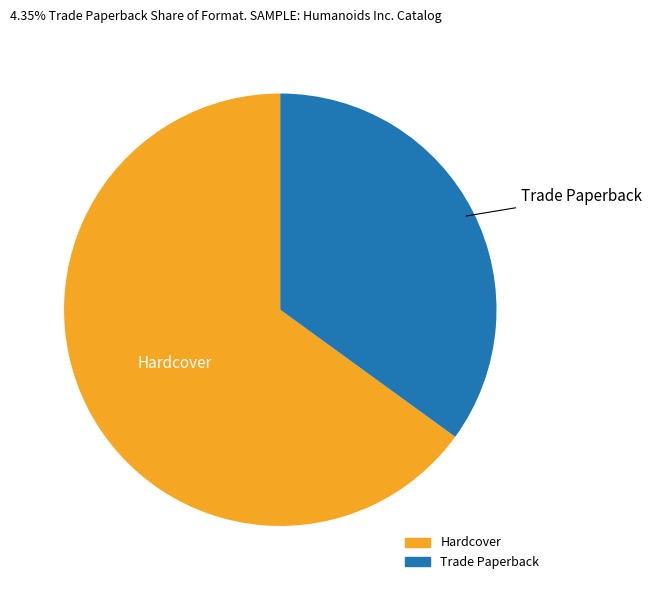

Which category has the biggest portion of the pie?

Hardcover